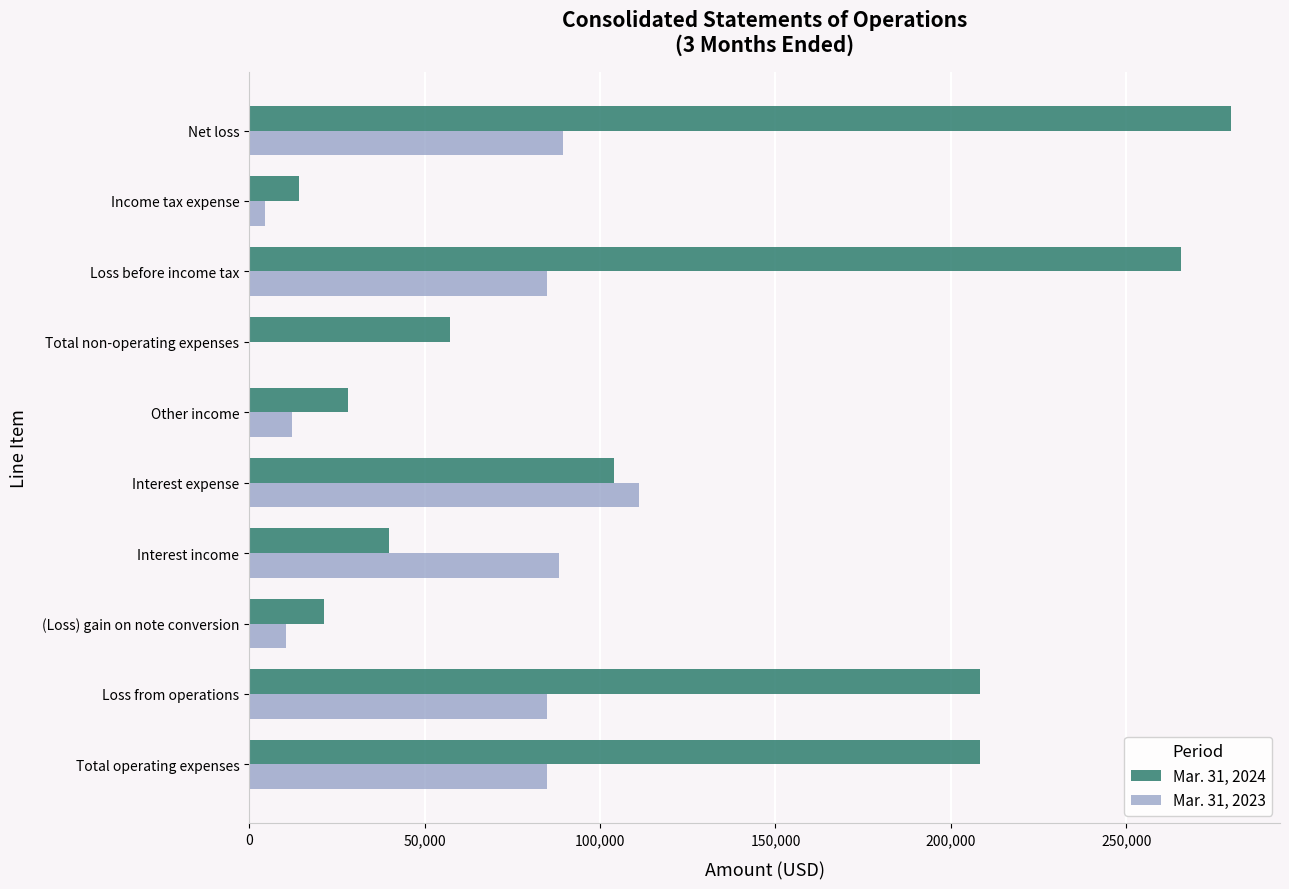

What is the maximum value shown in the chart?

279797